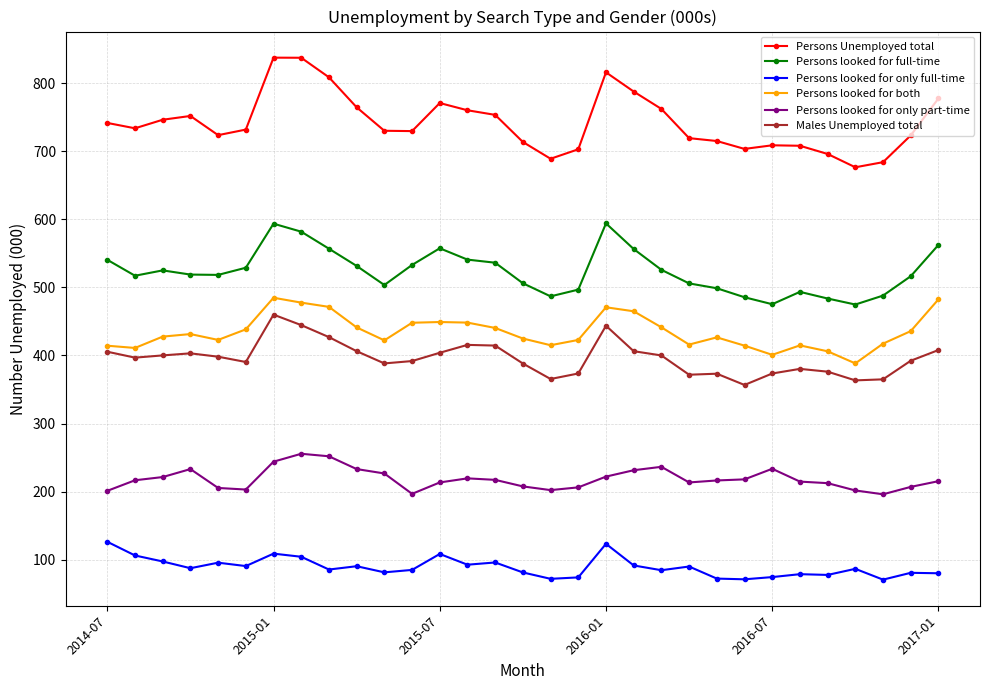

At how many categories does at least one series exceed 334?

31